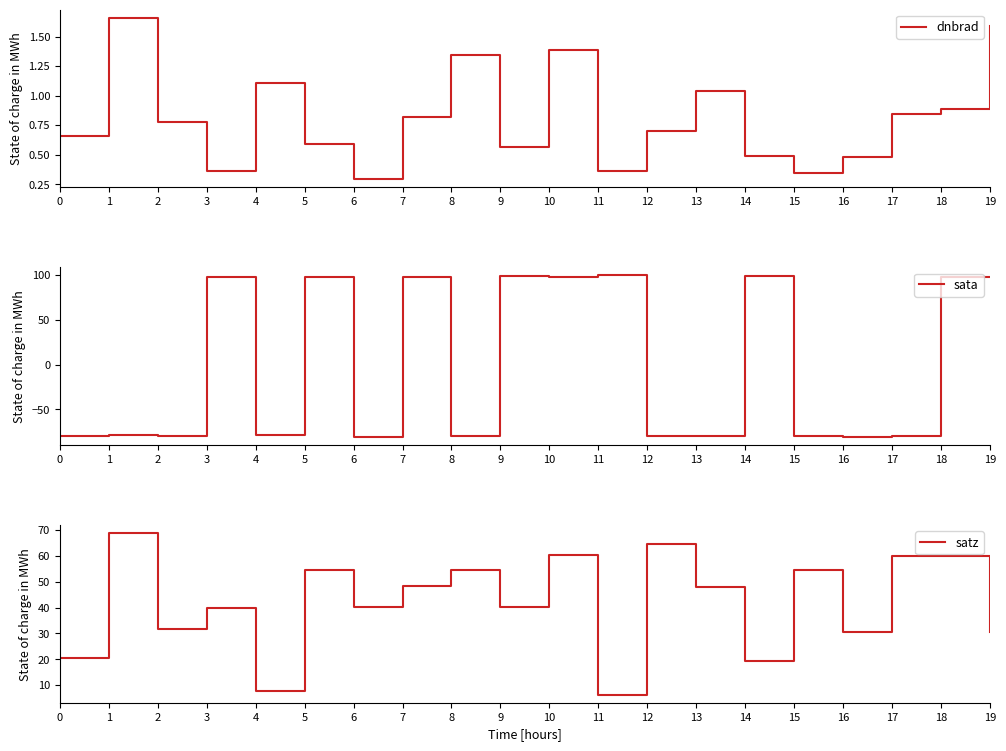

Is it true that satz equals 11.6 at 13?

False